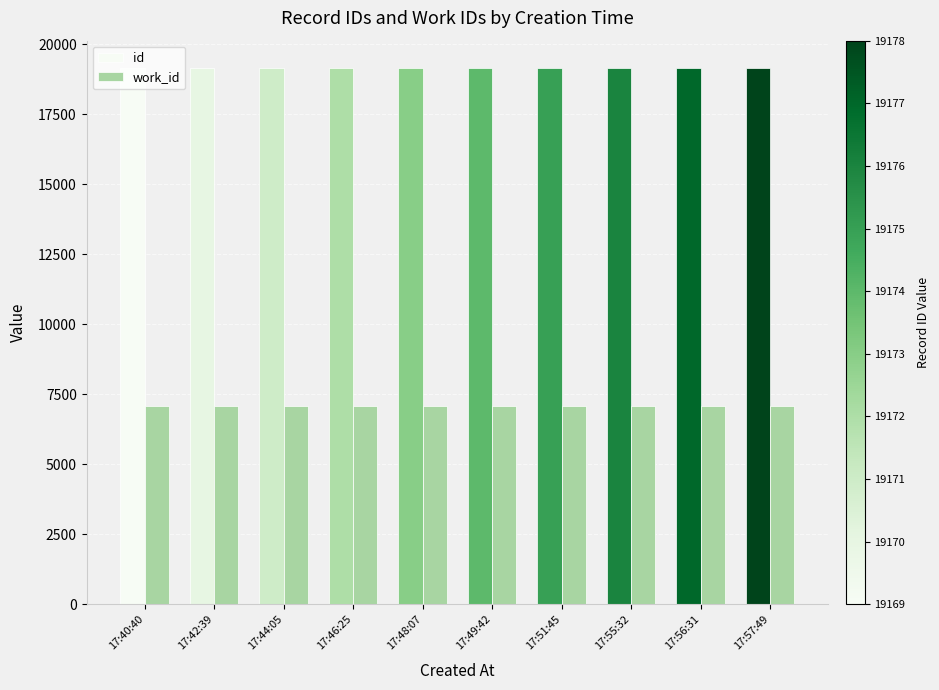

What is the label of the 2nd bar from the left?

17:42:39